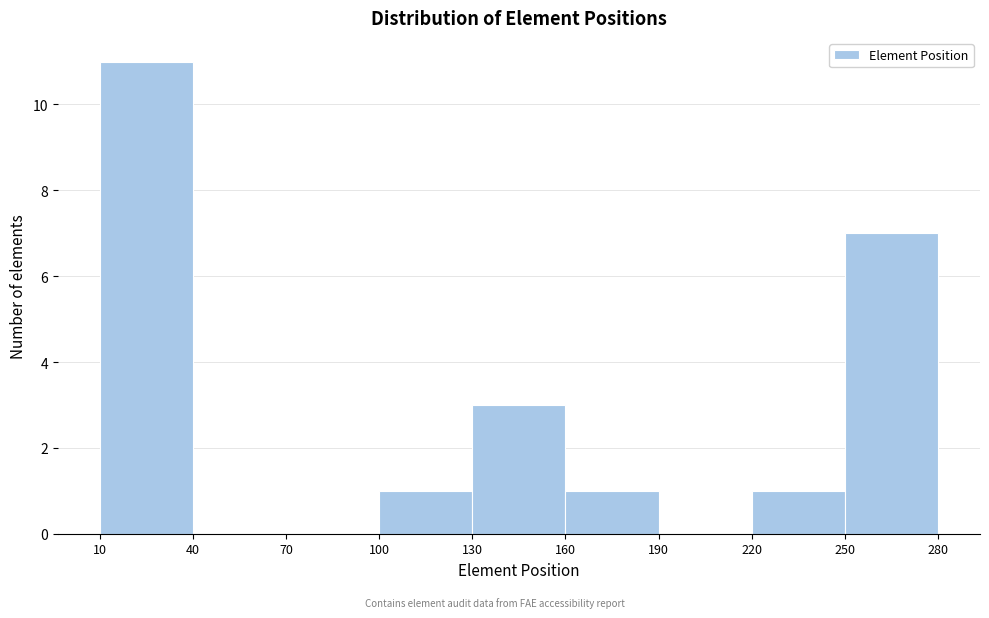

How tall is the bar that spans 160 to 190 on the x-axis? The values are not printed on the chart, so give them approximately, as read against the axis.

1